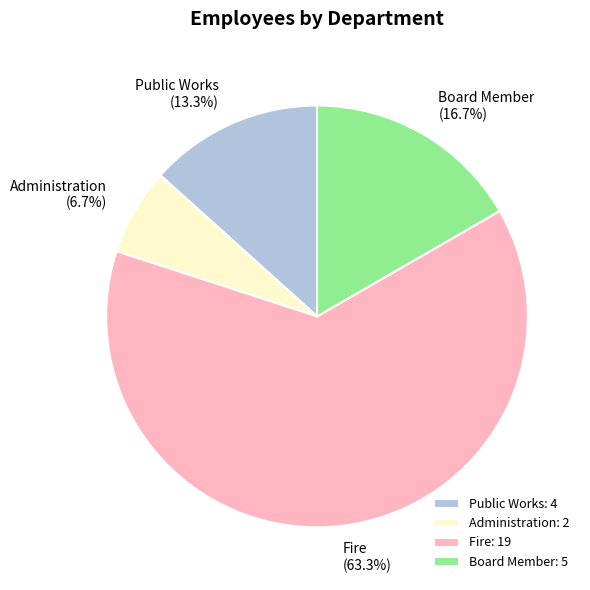

Which slice represents more than half of the pie?

Fire